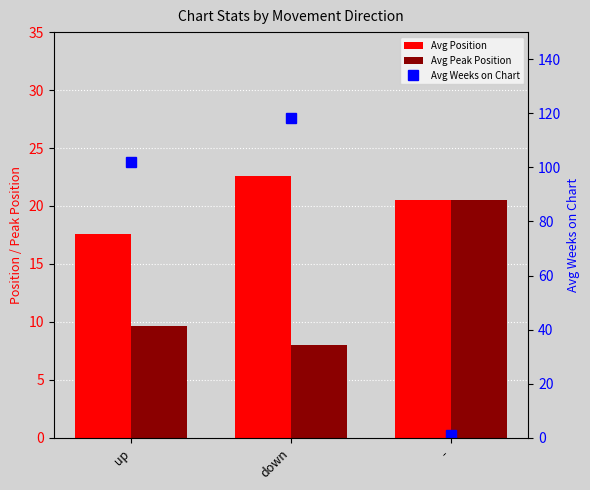

The Avg Weeks on Chart series shows 181.6 at down. True or false?

False